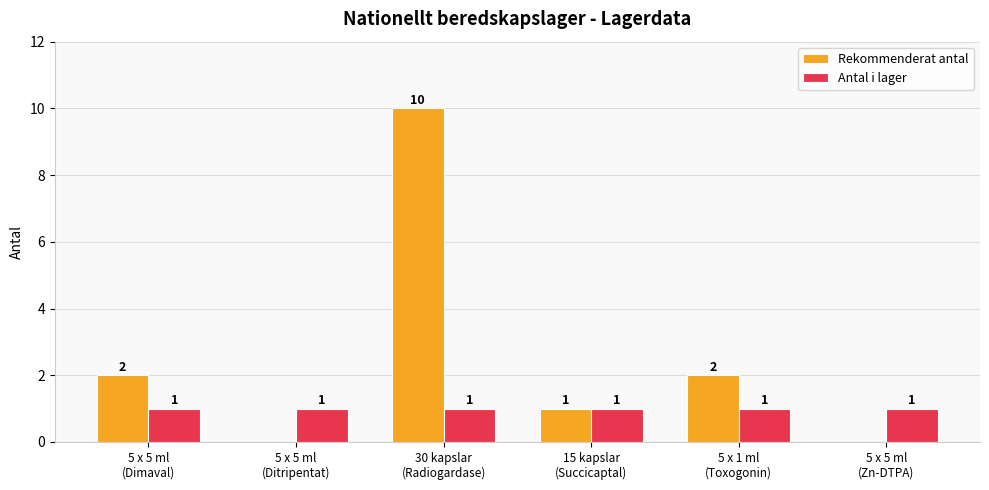

Are the bars grouped side by side (vs. stacked)?

Yes